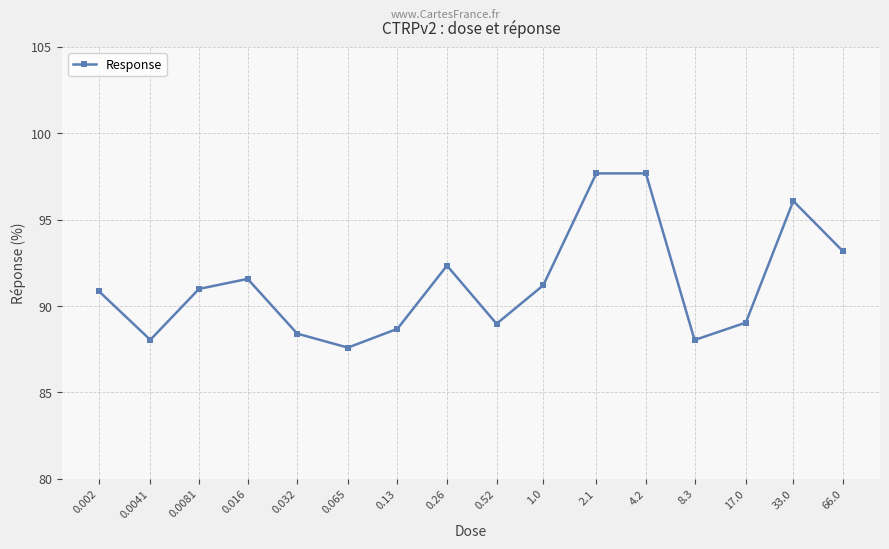

Approximately how many times larger is the value at 17.0 compared to 0.002?

1.0